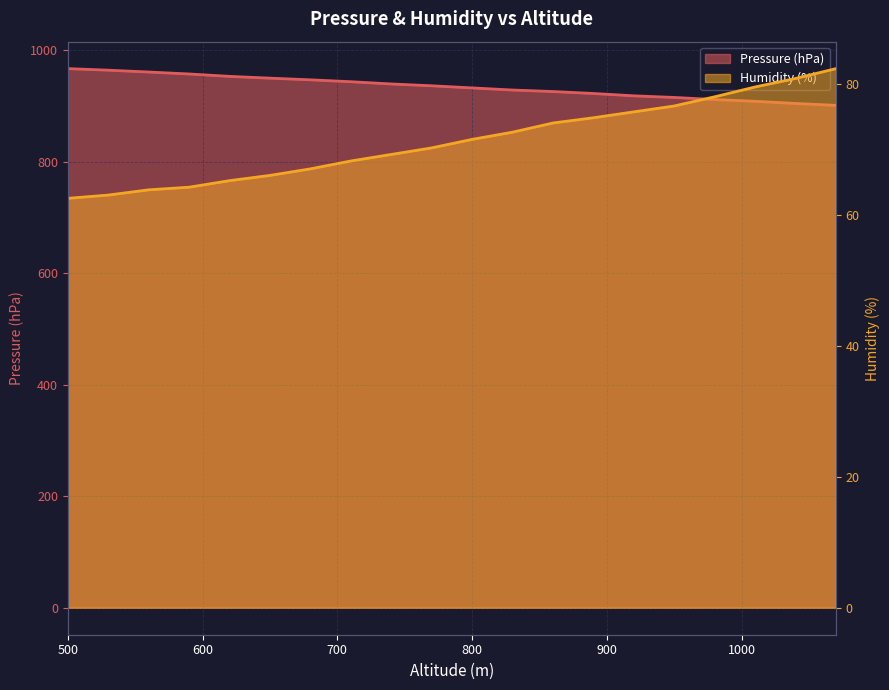

Rank the series by their average value, from lowest to highest.

Humidity (%), Pressure (hPa)